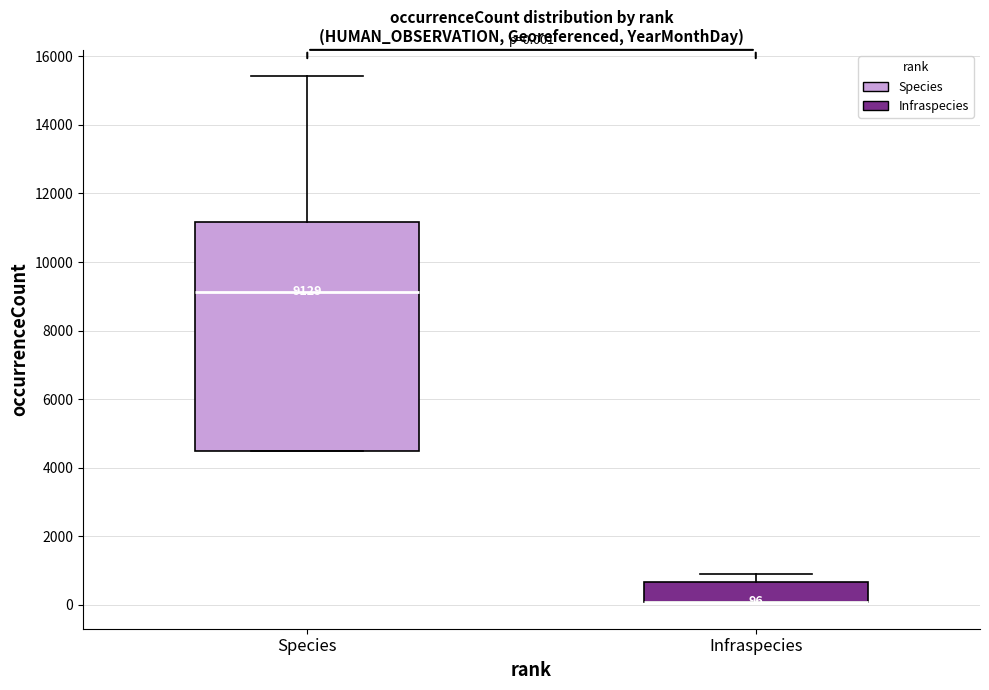

Comparing the boxes themselves (not the whiskers), which one is the tallest?

Species